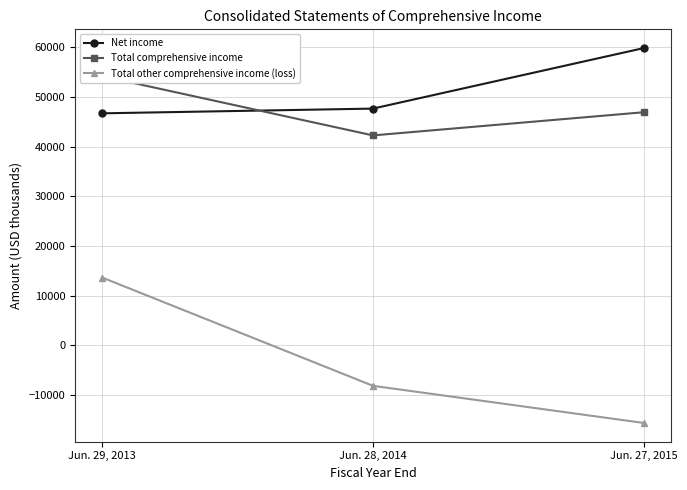

Rank the series by their maximum value, from lowest to highest.

Total other comprehensive income (loss), Total comprehensive income, Net income